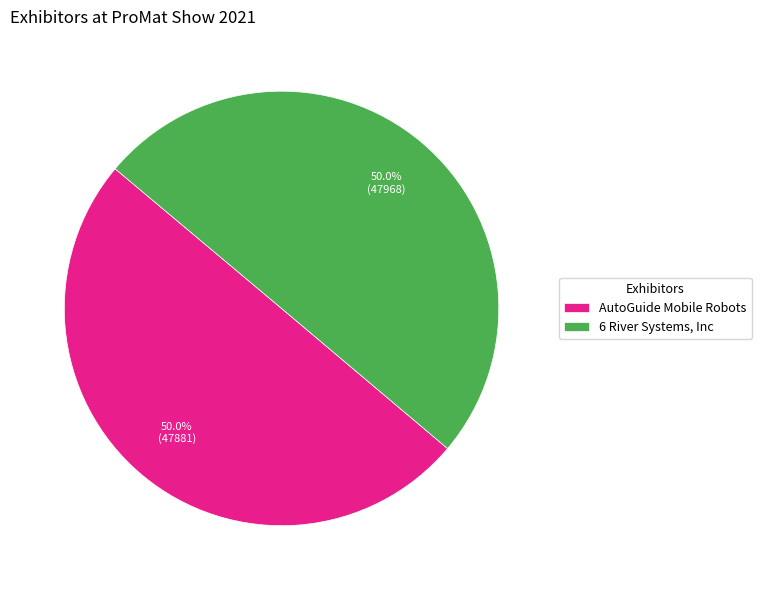

True or false: AutoGuide Mobile Robots accounts for 50% of the total.

True